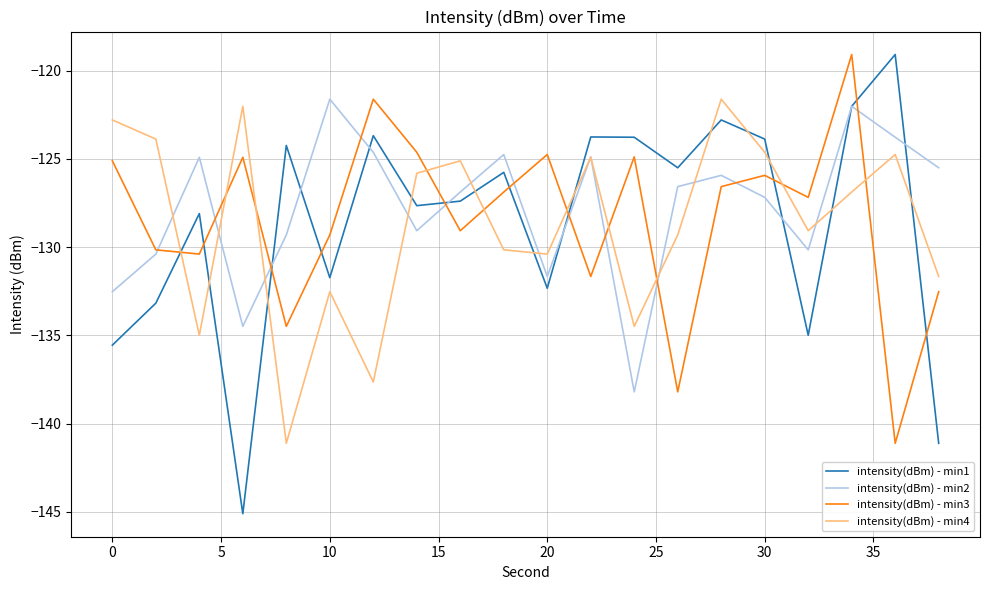

What is the difference between the maximum and minimum values in the intensity(dBm) - min4 series?

19.5